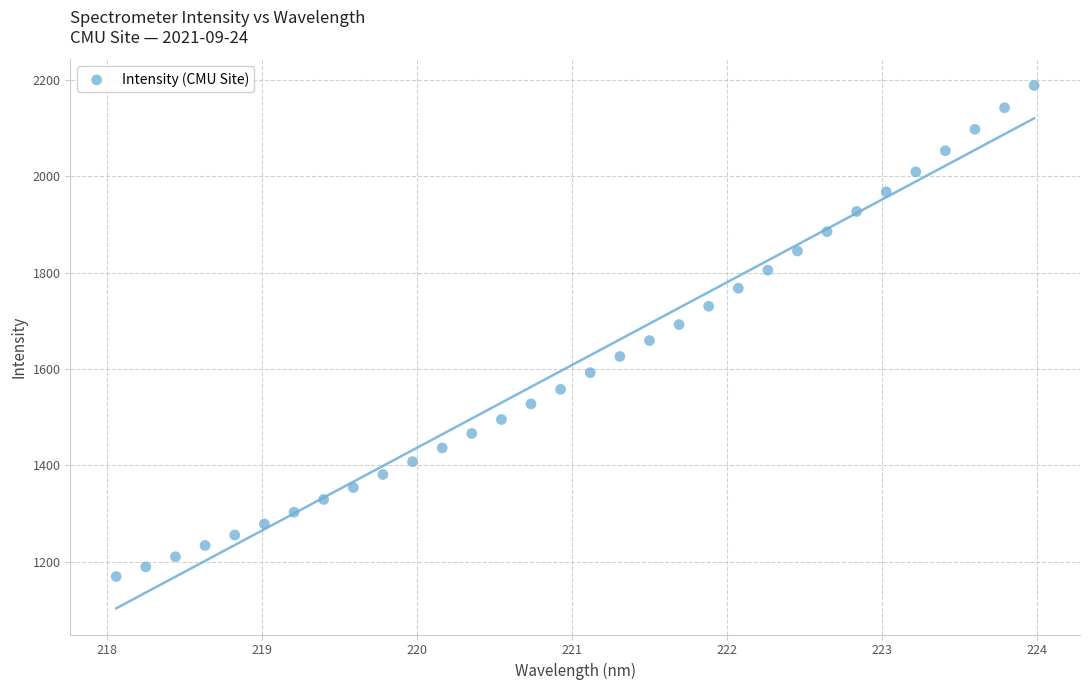

What is the range of X values (max minus min)?

5.9